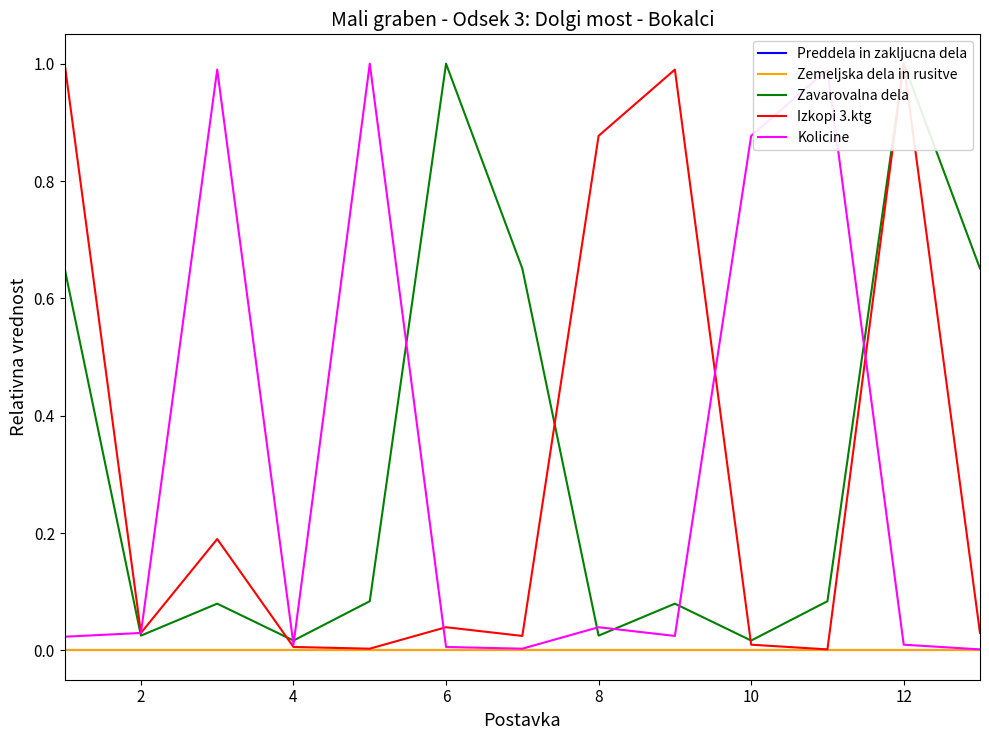

What are all the series names shown in the legend?

Preddela in zakljucna dela, Zemeljska dela in rusitve, Zavarovalna dela, Izkopi 3.ktg, Kolicine